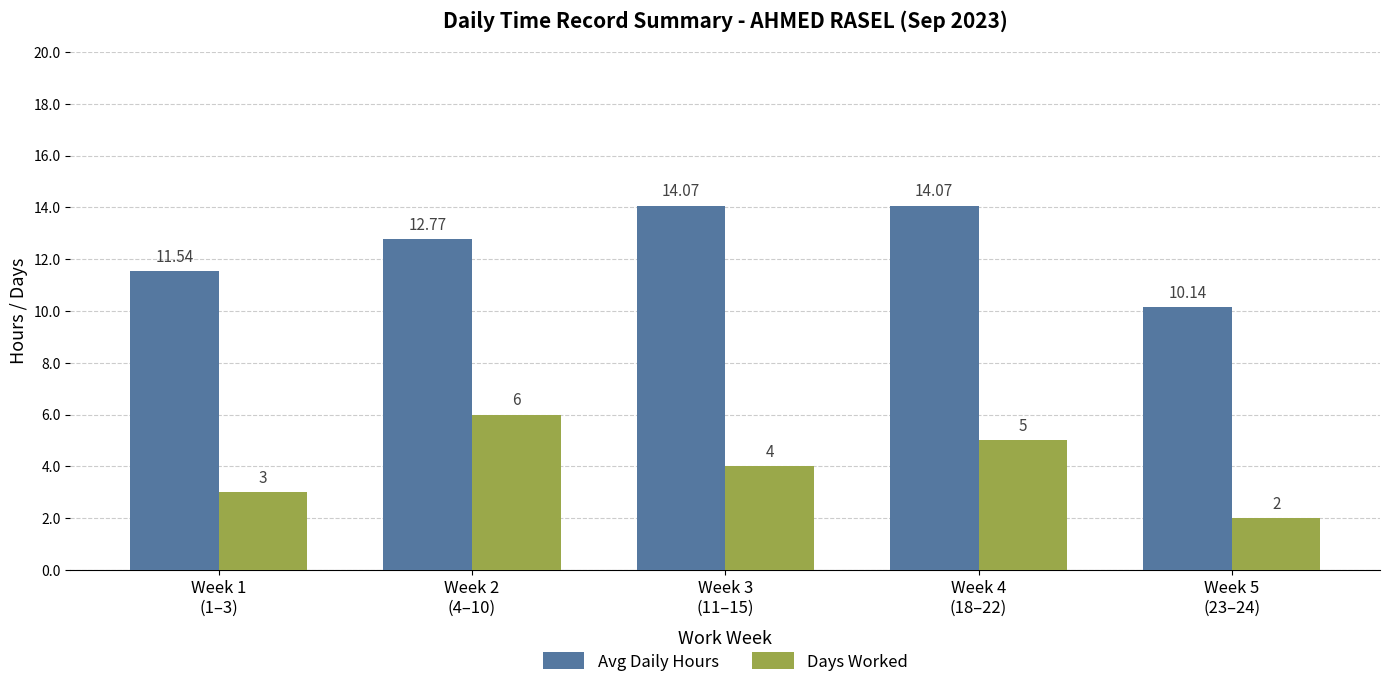

At which label does Days Worked first exceed 4?

Week 2
(4–10)